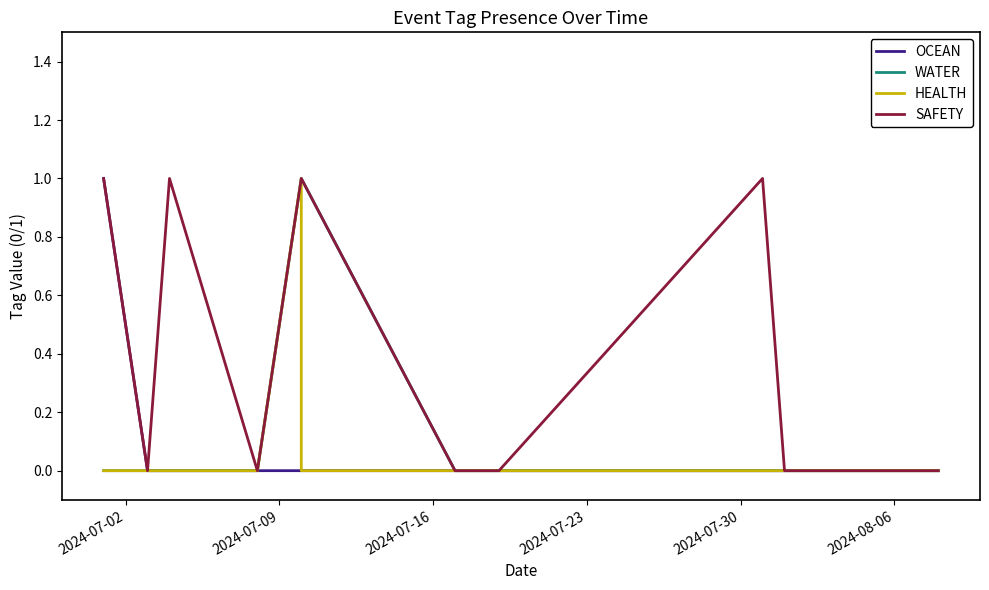

Is it true that SAFETY equals 0 at 2024-07-16?

False